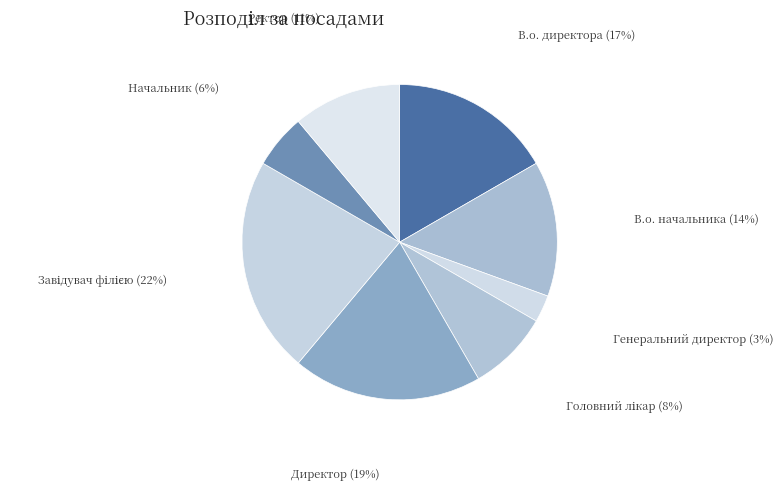

The В.о. директора slice represents 11% of the pie. True or false?

False